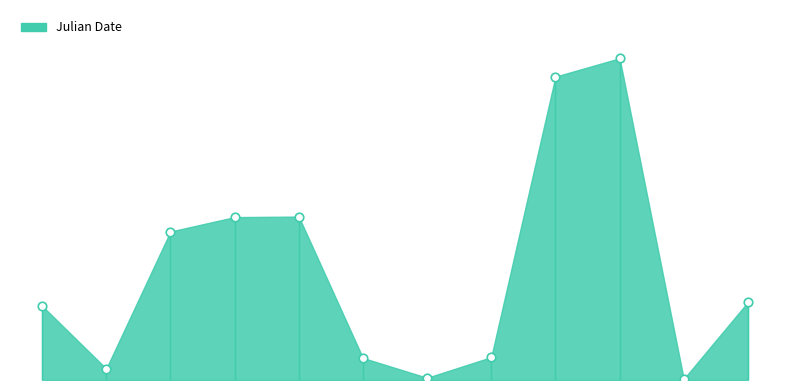

Between 1944-06-05 and 1987-08-05, which is larger?

1987-08-05